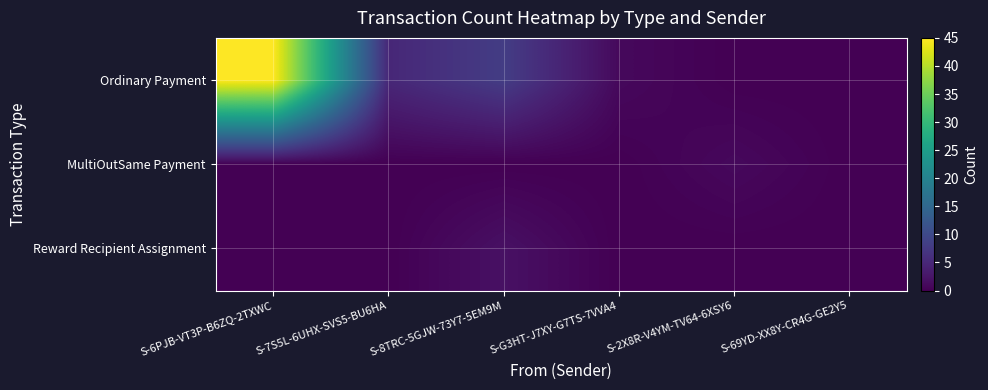

What is the total value across all series at S-G3HT-J7XY-G7TS-7VVA4?

1